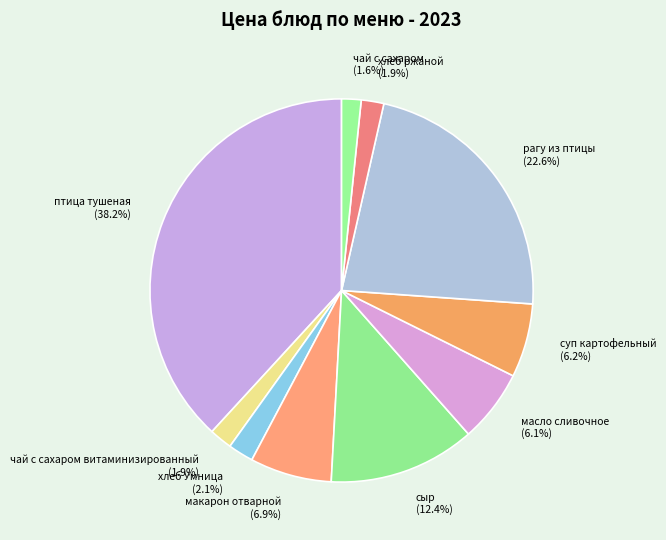

How many slices are in this pie chart?

10